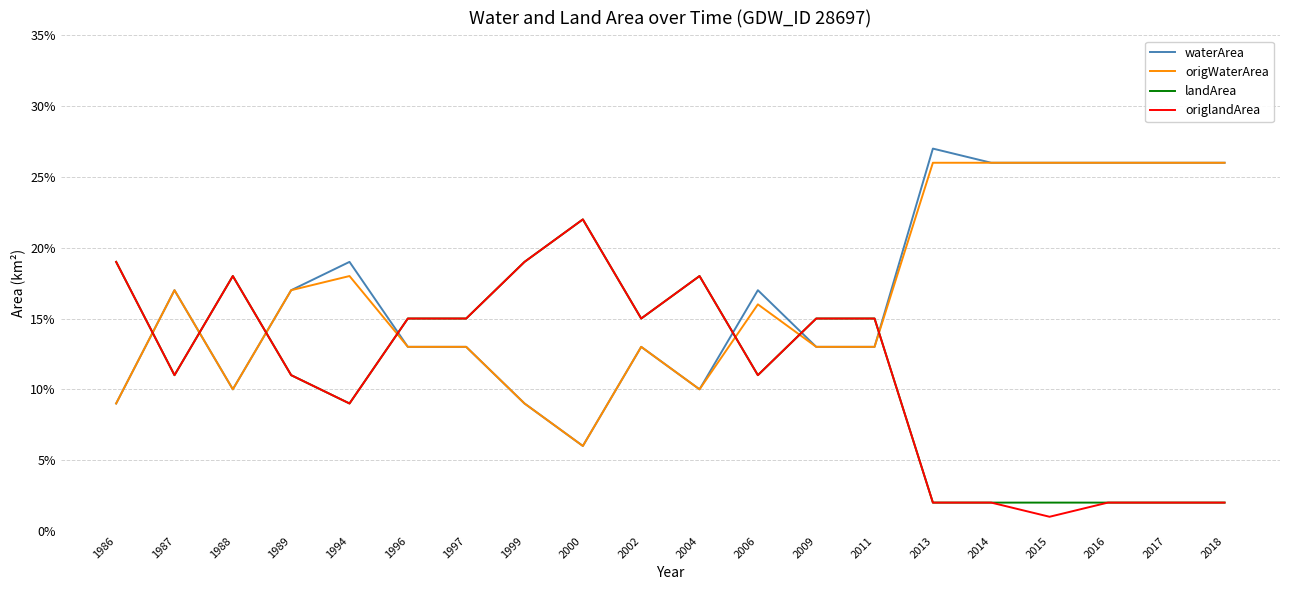

What are all the series names shown in the legend?

waterArea, origWaterArea, landArea, origlandArea